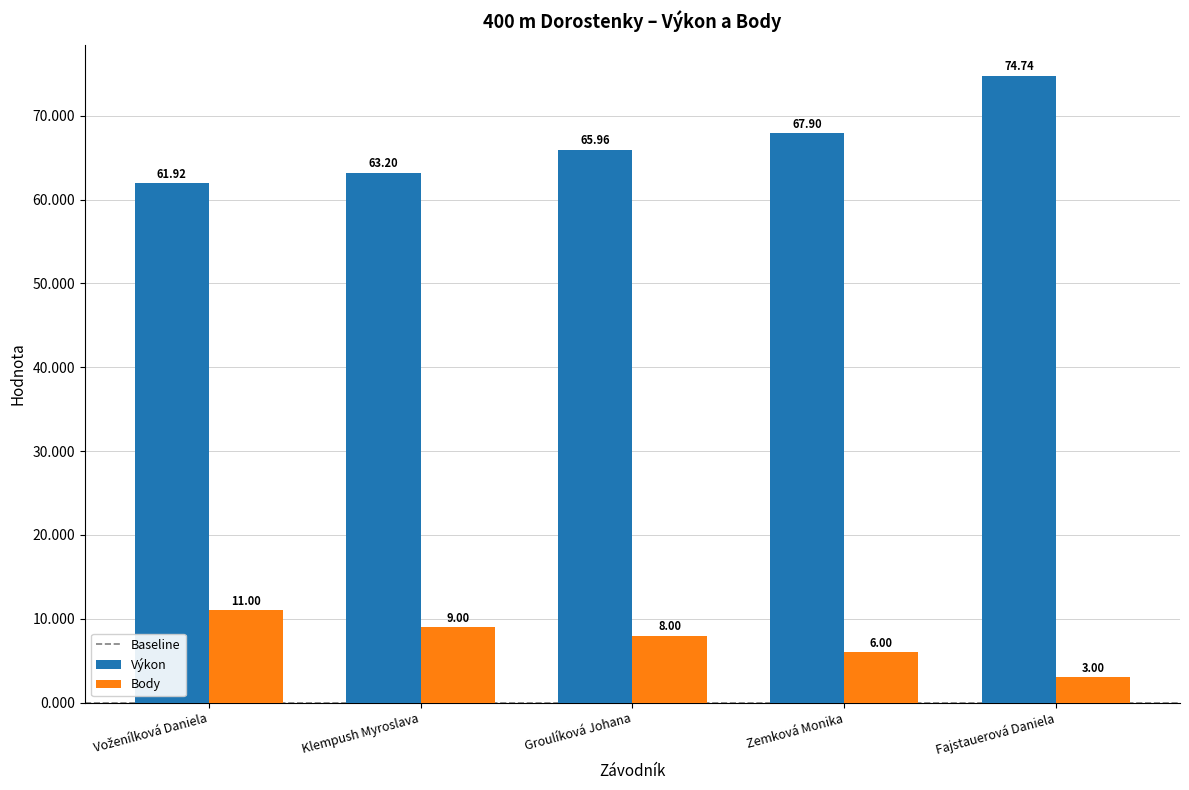

What is the difference between the Body values at Fajstauerová Daniela and Groulíková Johana?

5.0